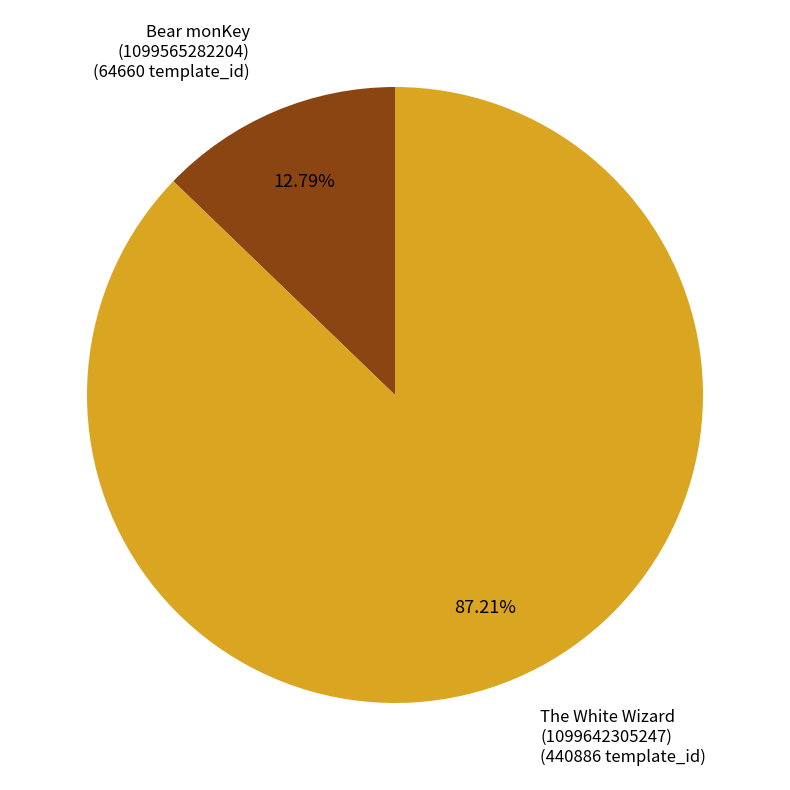

Between The White Wizard and Bear monKey, which is larger?

The White Wizard